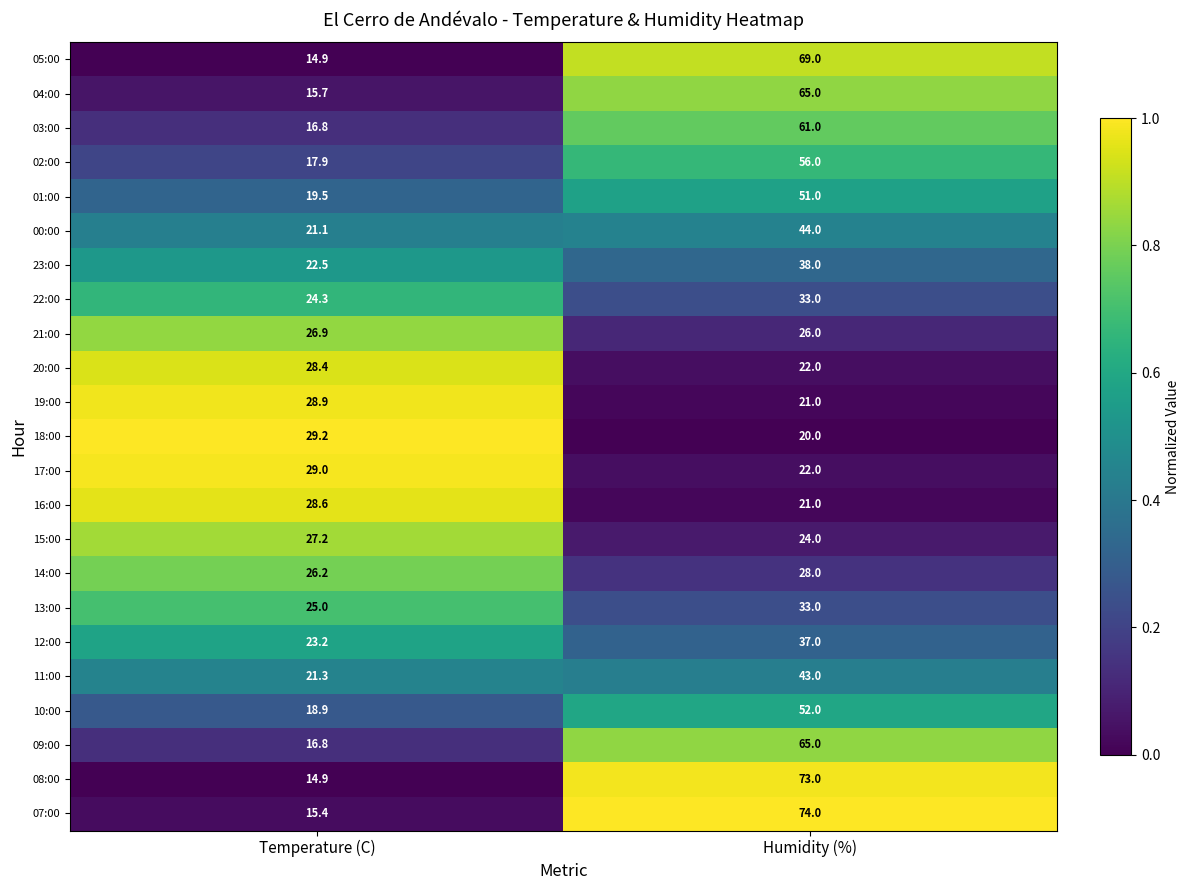

Rank the categories by 01:00 value from lowest to highest.

Temperature (C), Humidity (%)